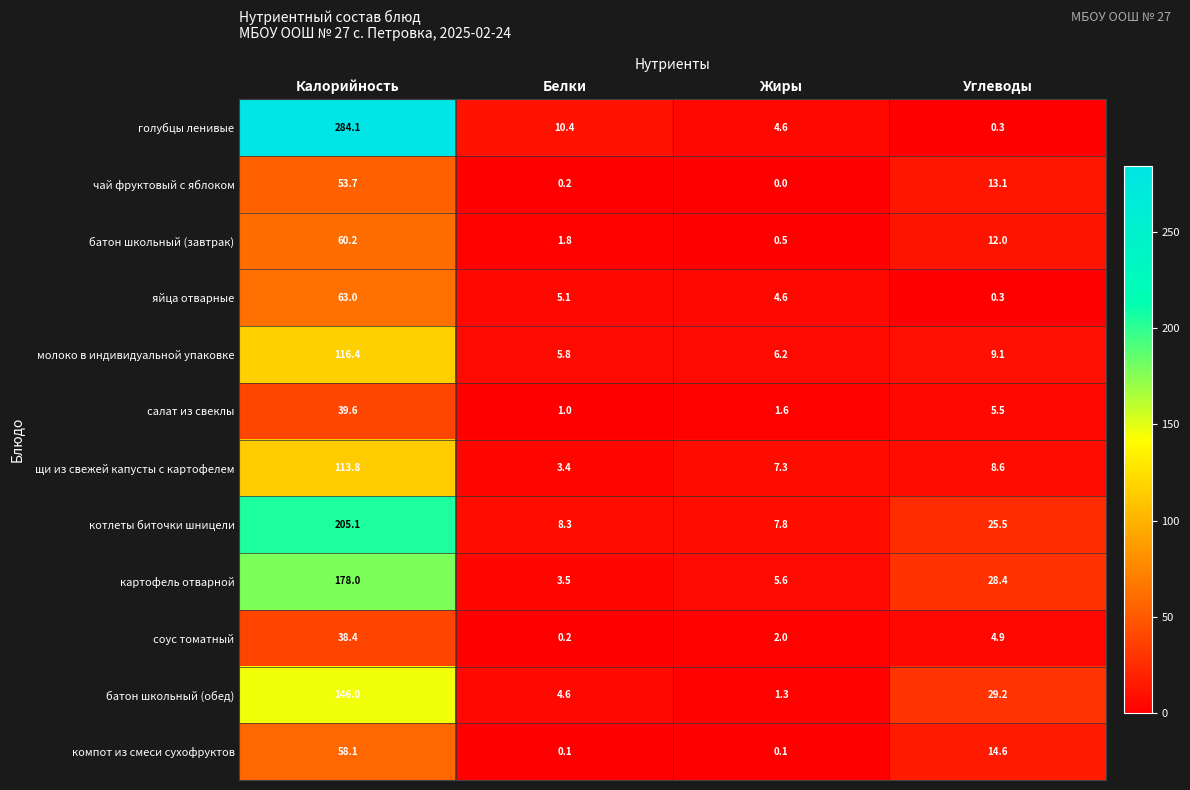

The молоко в индивидуальной упаковке series shows 9.1 at Углеводы. True or false?

True